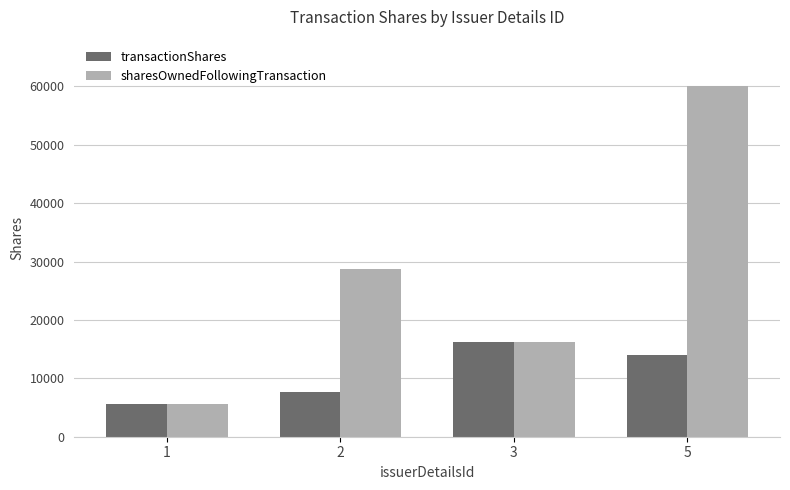

At which label does transactionShares reach its peak?

3